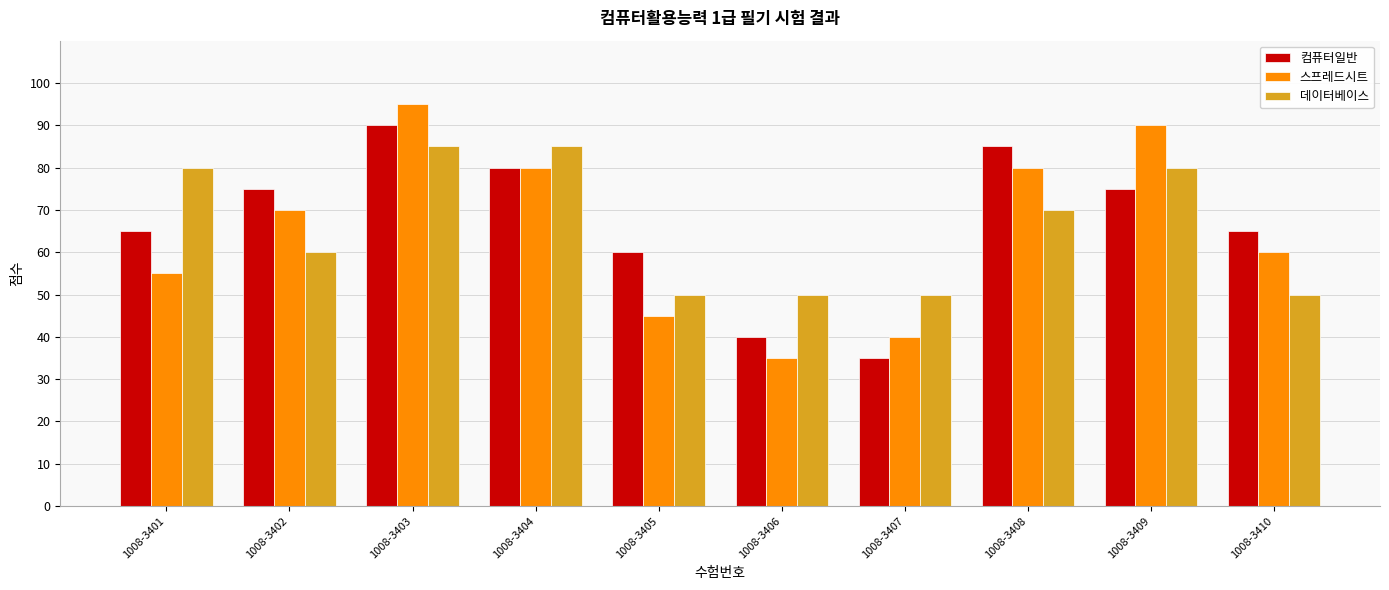

List the series in order of their peak value, lowest first.

데이터베이스, 컴퓨터일반, 스프레드시트